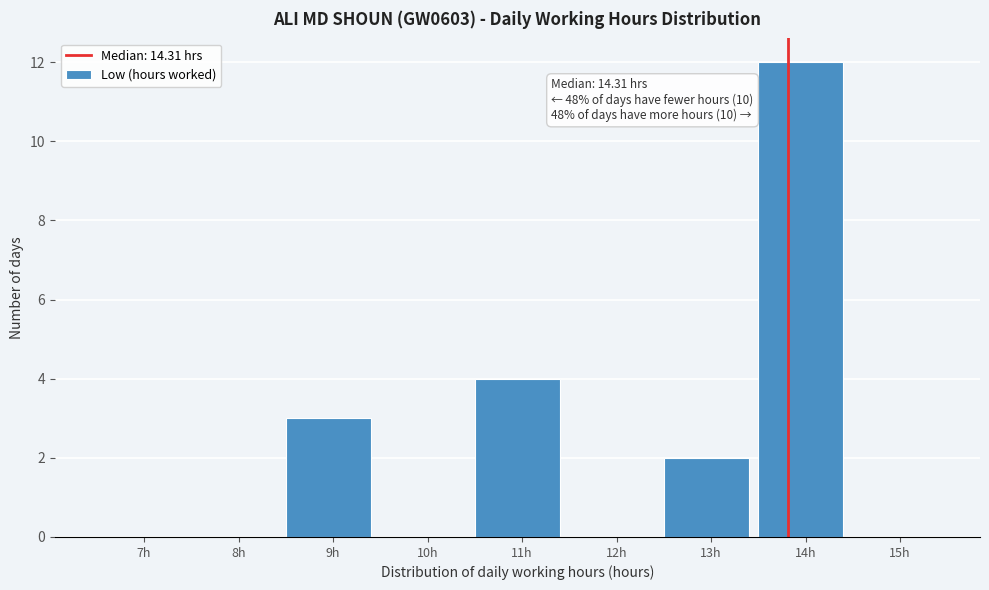

Reading right to left, what are all the values shown in this chart?

15h=0	14h=12	13h=2	12h=0	11h=4	10h=0	9h=3	8h=0	7h=0